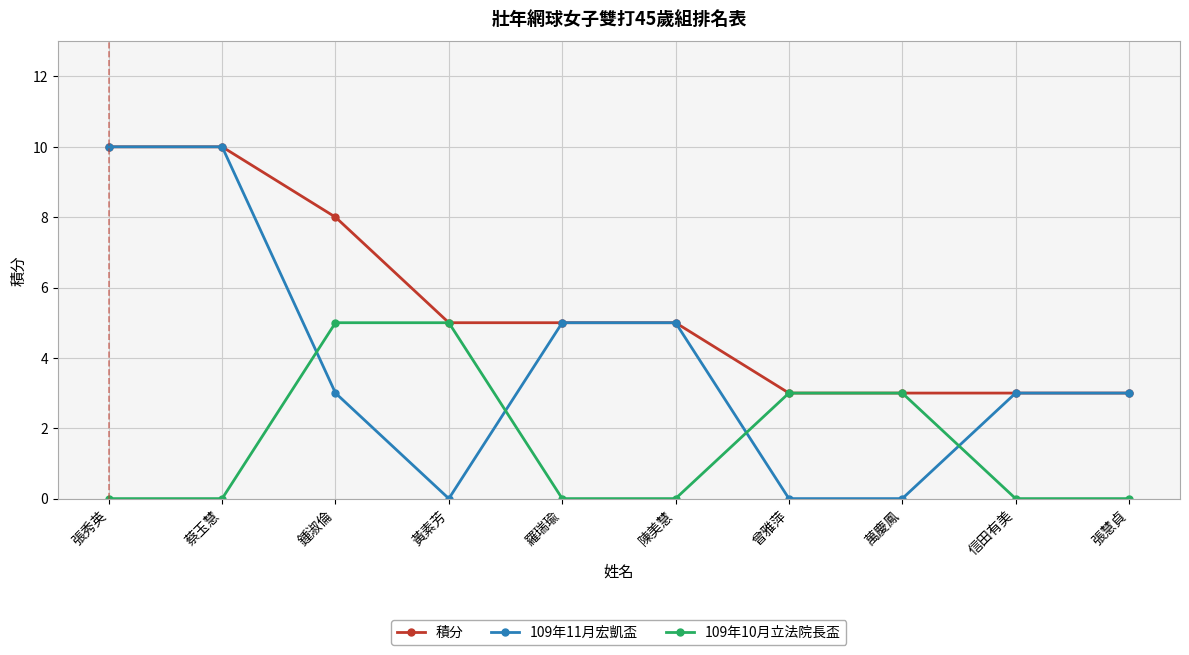

What is the spread (max minus min) of values at 萬慶鳳?

3